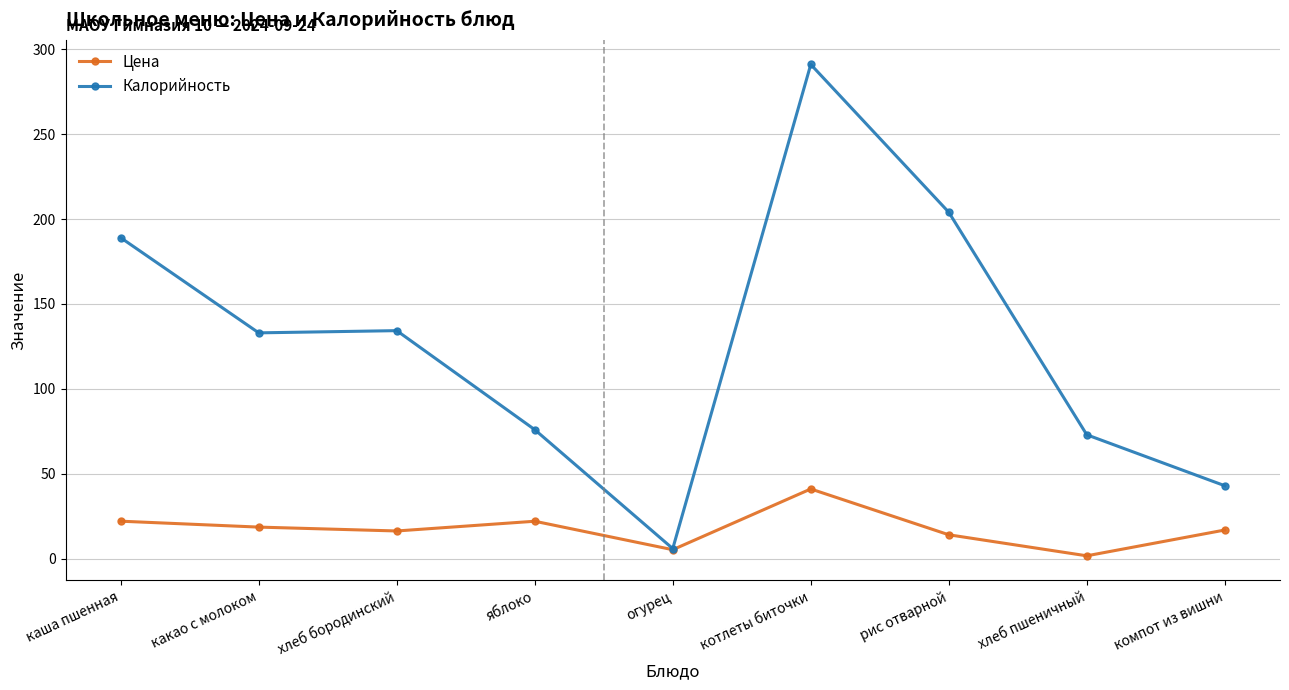

Does the chart have visible grid lines?

Yes